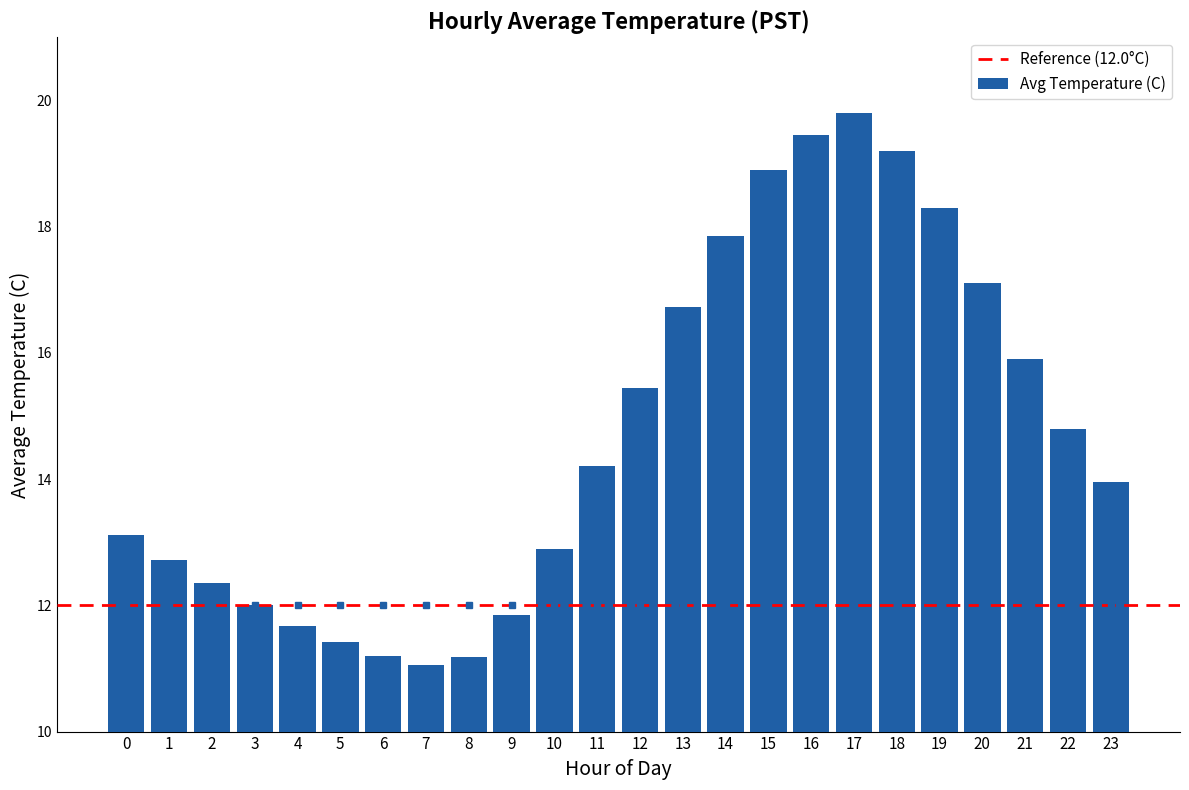

Which category has the lowest value across all series?

7